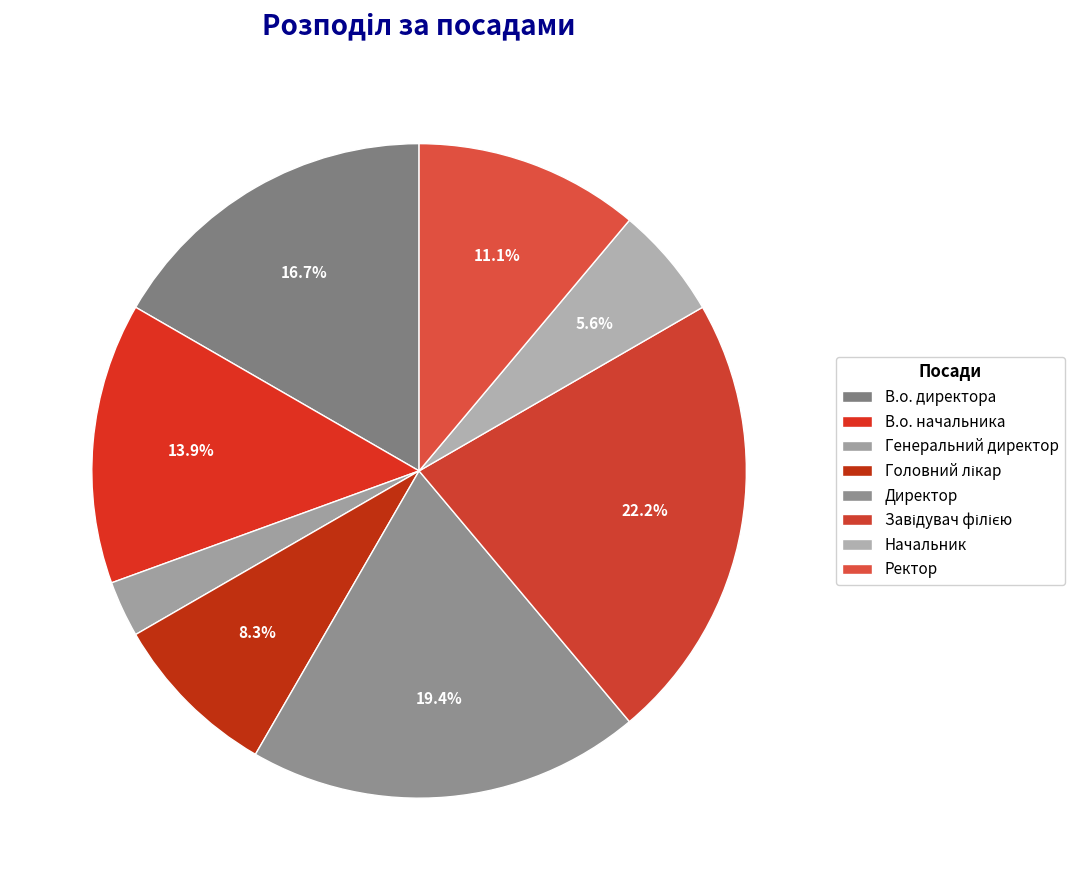

How many segments does this pie chart have?

8